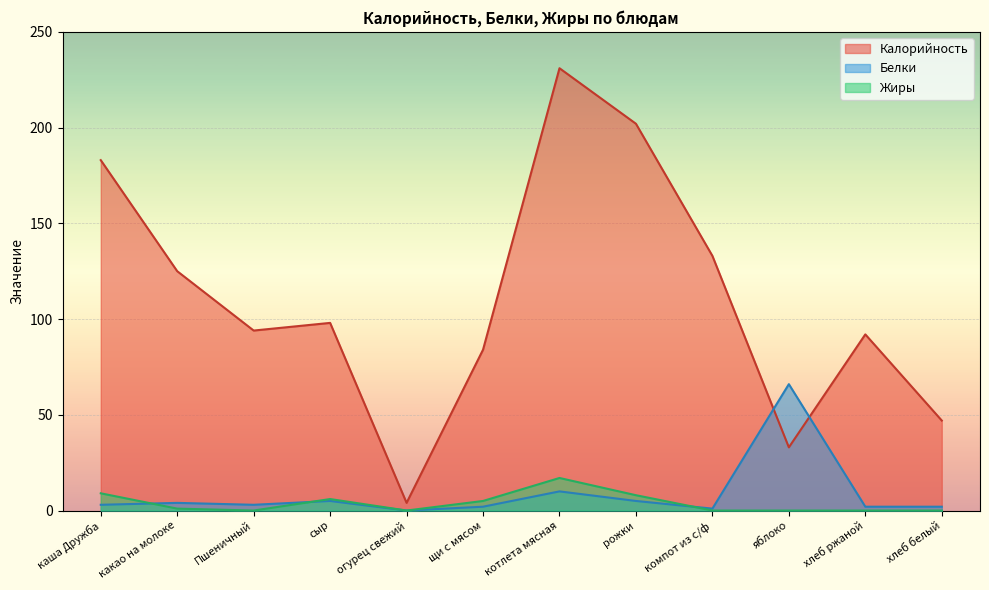

Is it true that Калорийность equals 33 at сыр?

False